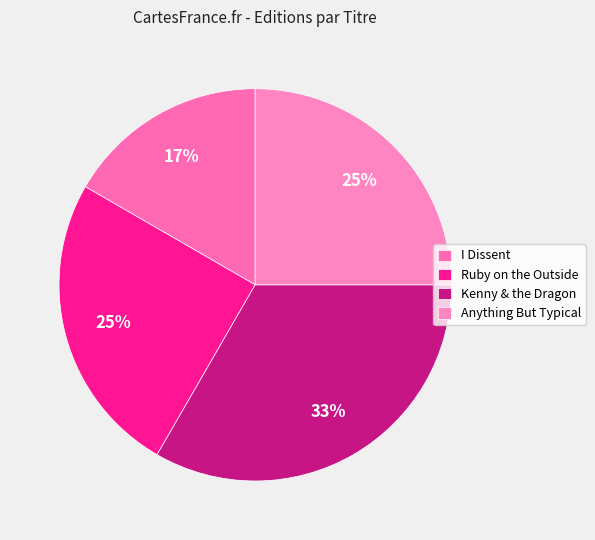

Does Kenny & the Dragon represent more than half of the total?

No